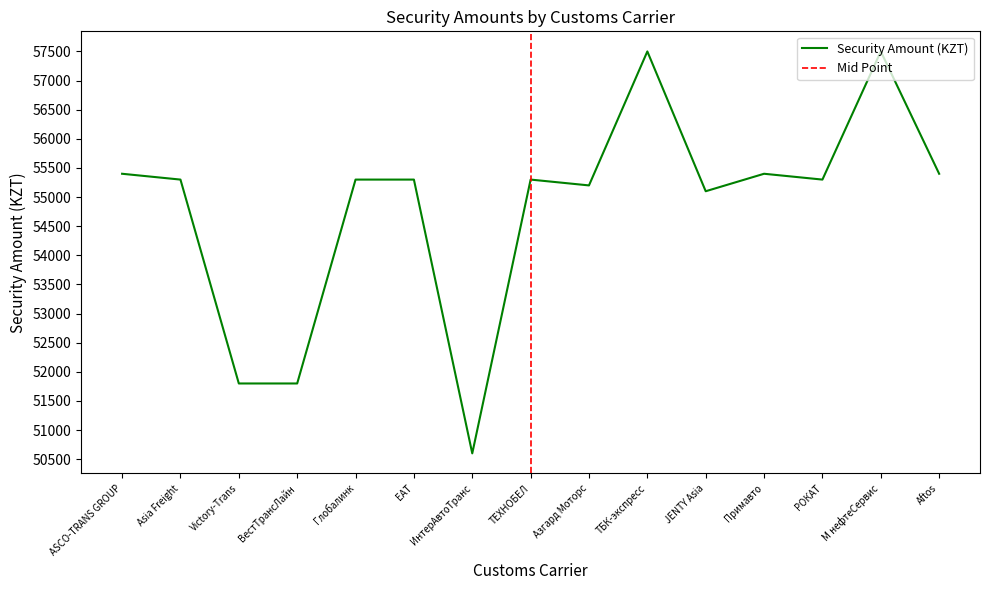

Is this an area chart (filled region under the line)?

No